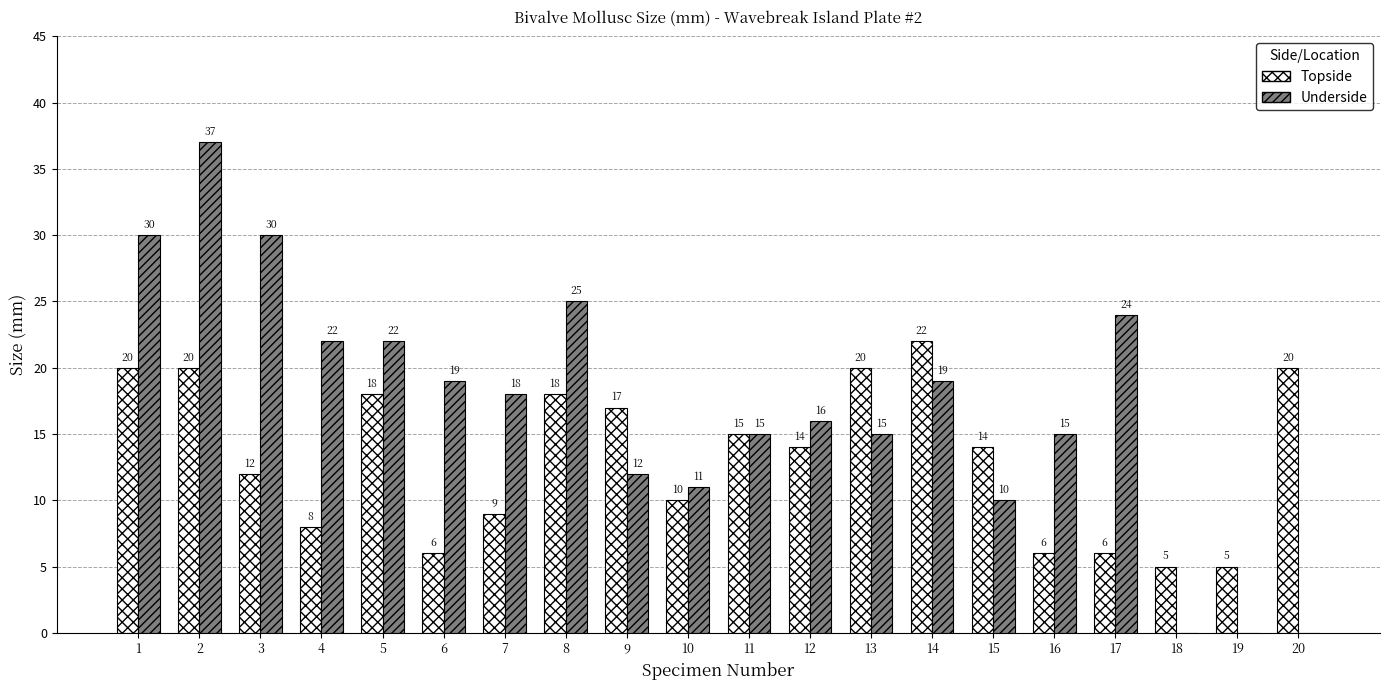

Which series changed the most between 9 and 11?

Underside